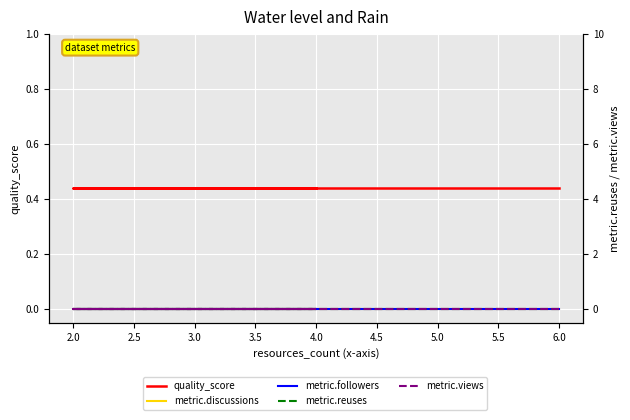

True or false: metric.views and metric.reuses cross at least once.

False